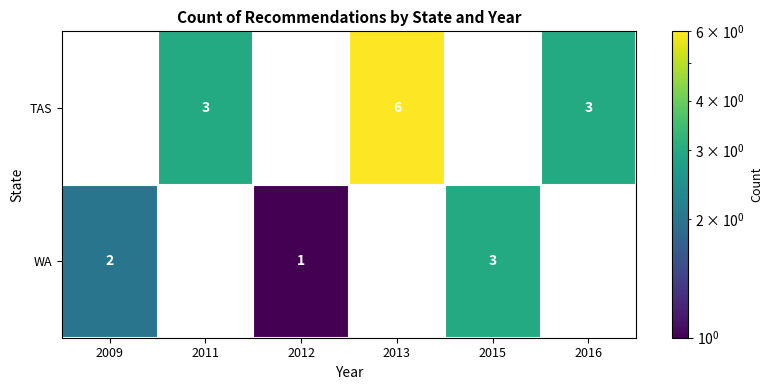

Reading left to right, extract all data points from this chart.

TAS: 0	3	0	6	0	3
WA: 2	0	1	0	3	0